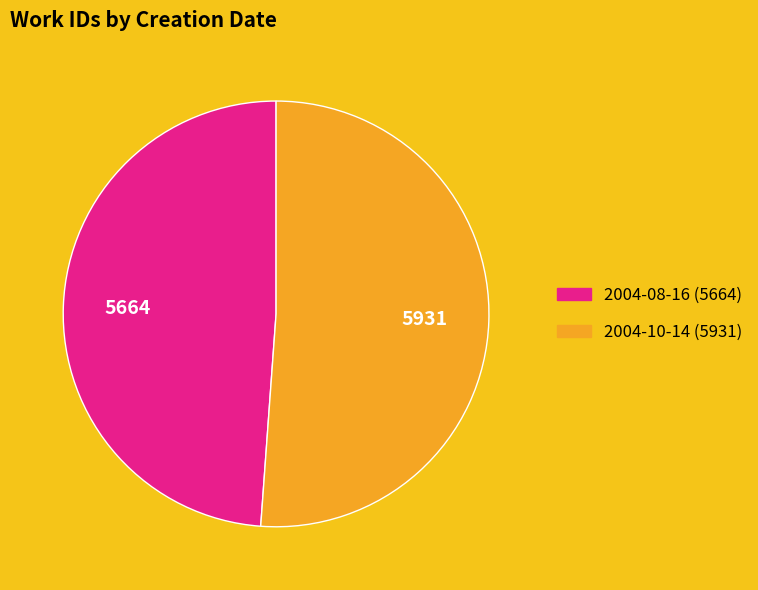

Which has a higher value, 2004-08-16 or 2004-10-14?

2004-10-14